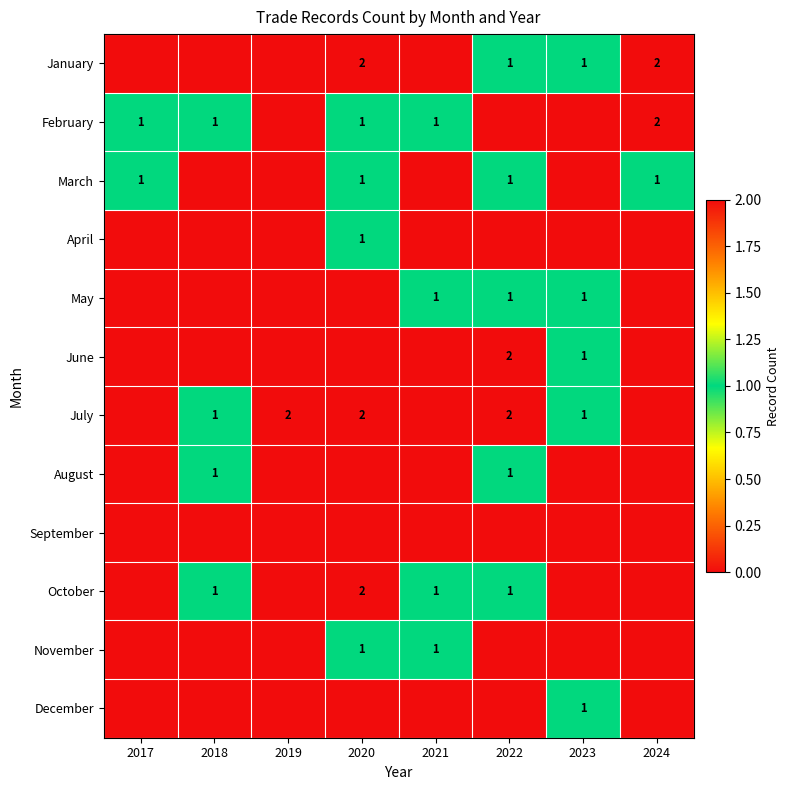

Is it true that March equals 1 at 2022?

True